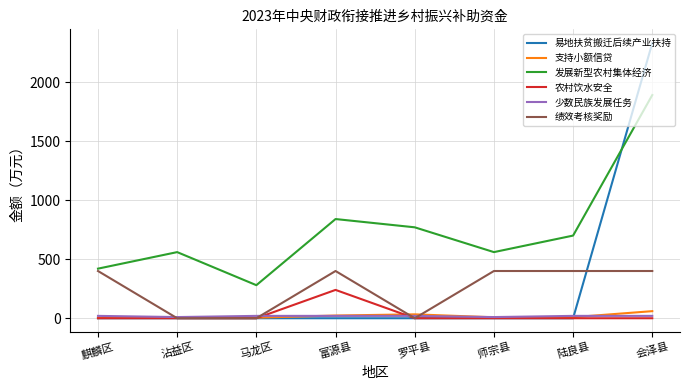

True or false: 农村饮水安全 and 发展新型农村集体经济 cross at least once.

False